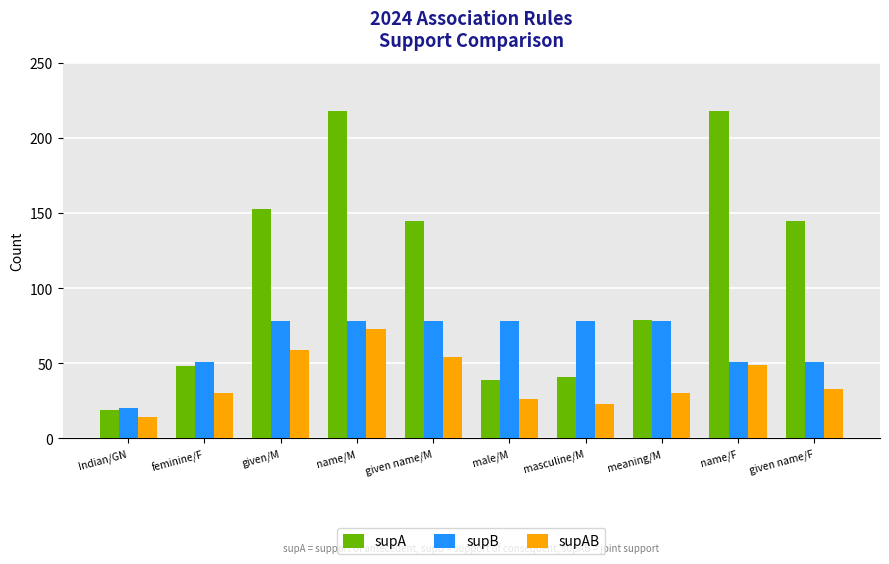

How many categories are shown in the chart?

10